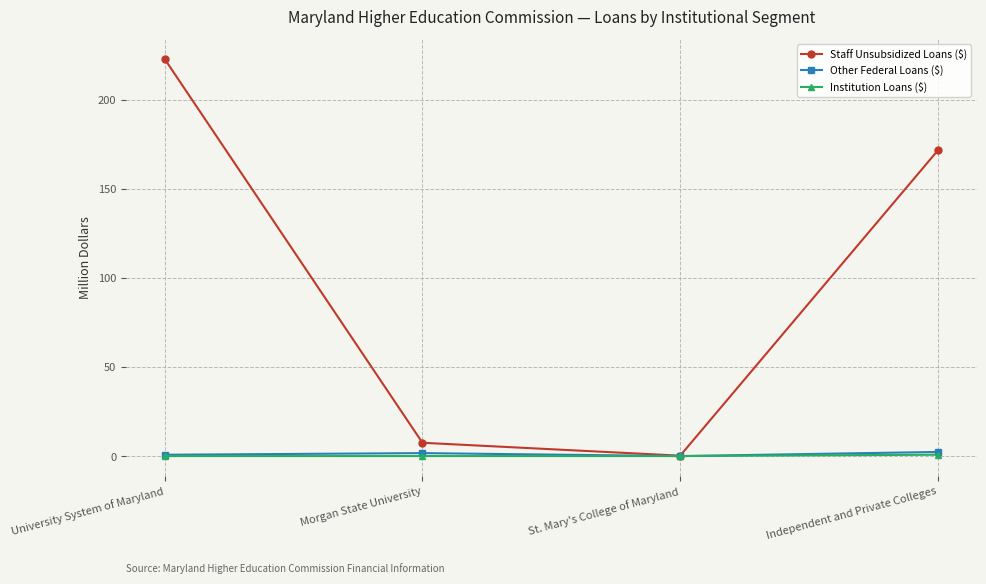

Does the chart have visible grid lines?

Yes